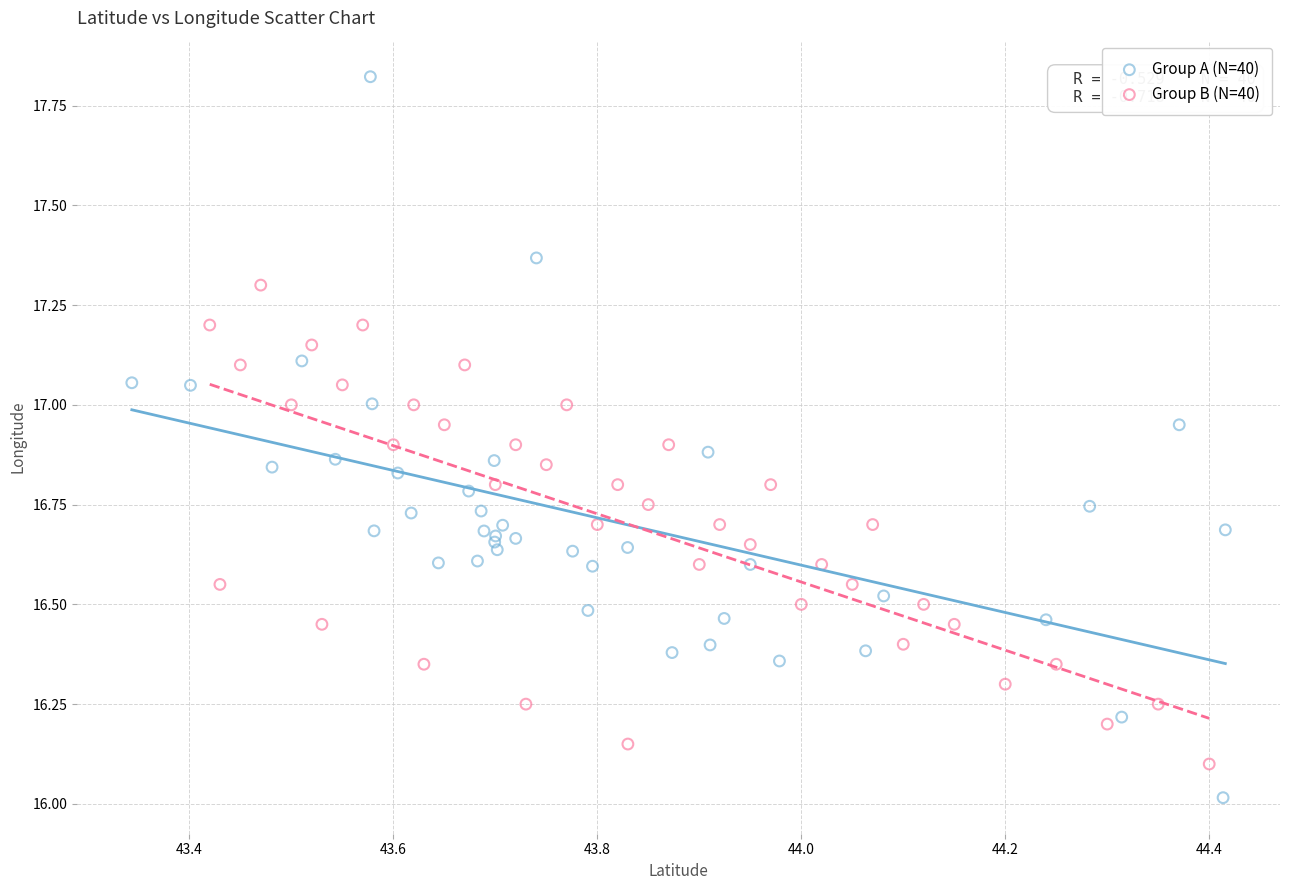

Which series contains the highest Y value?

Group A (N=40)